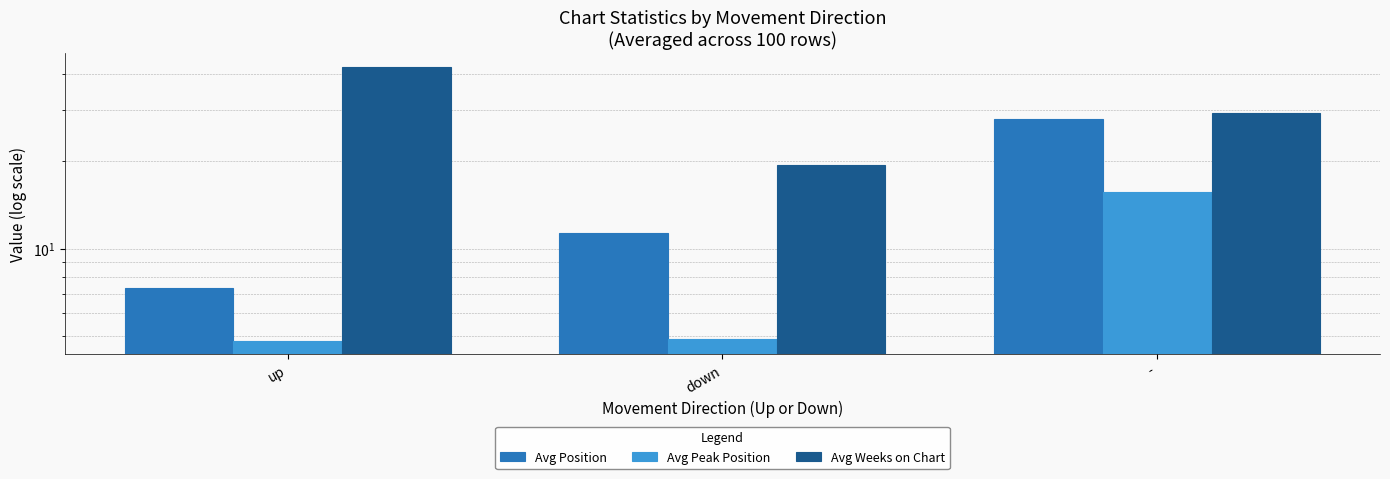

At up, list the series in order from smallest to largest.

Avg Peak Position, Avg Position, Avg Weeks on Chart